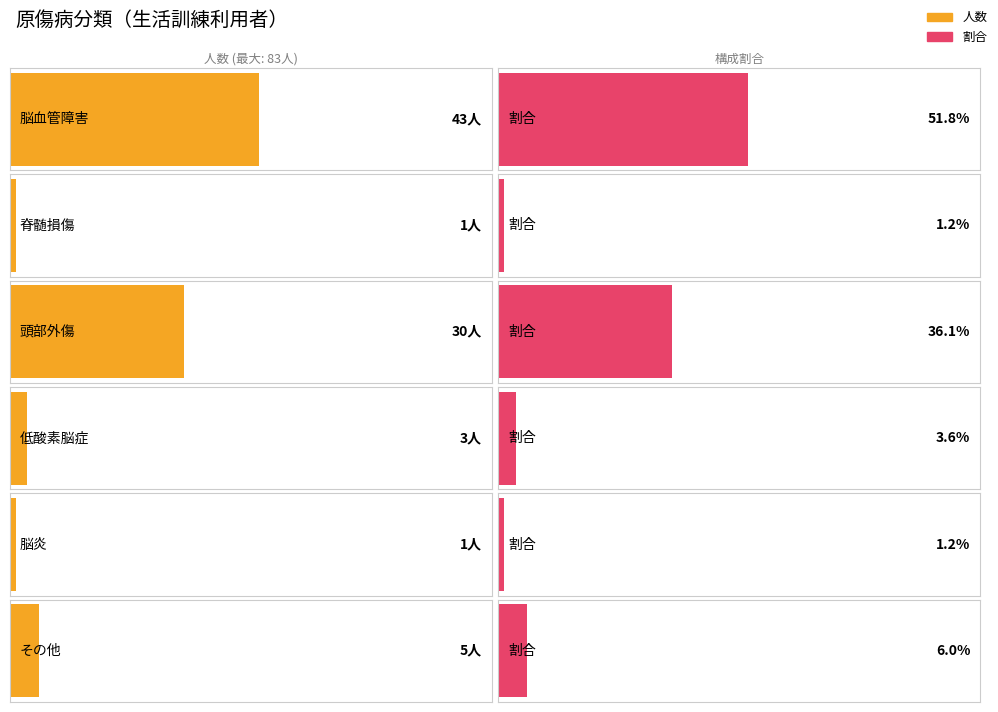

Where is 生活訓練 nearest to the value 22?

頭部外傷